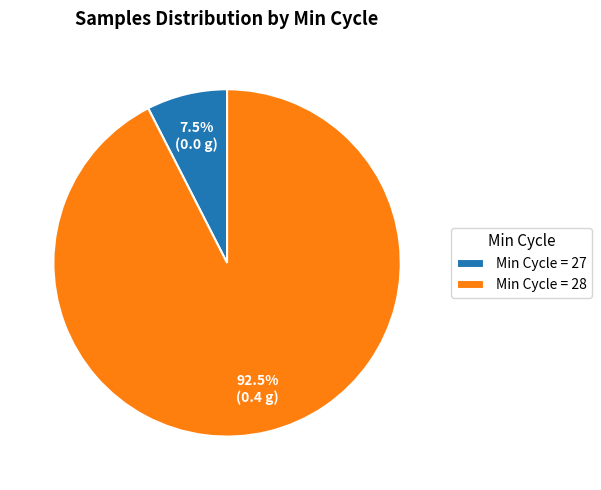

What is the ratio of the value at Min Cycle = 28 to the value at Min Cycle = 27?

12.3